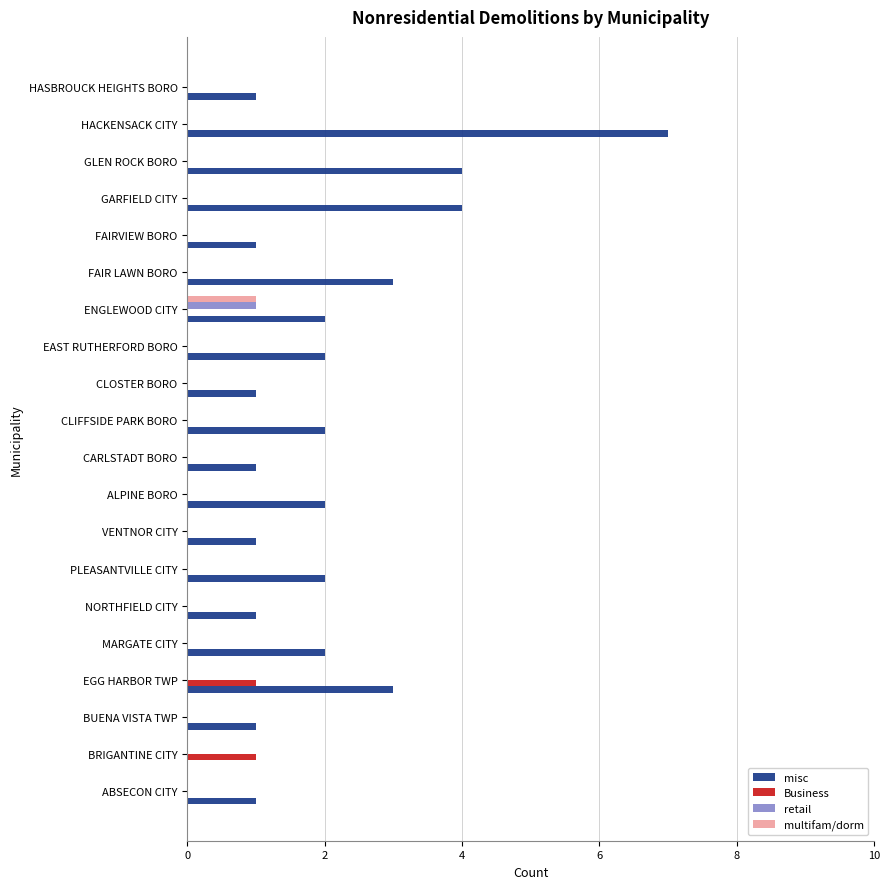

Which series has the largest total across all categories?

misc